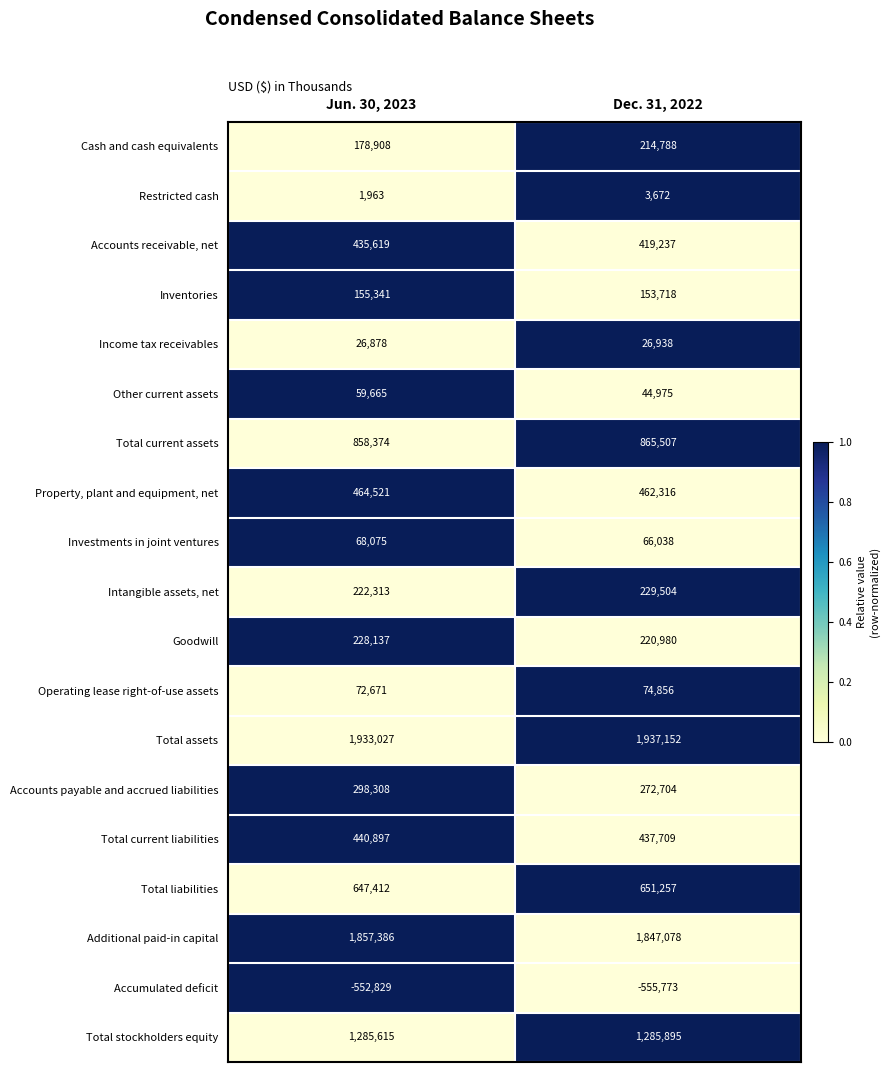

What is the approximate value of Total assets at Jun. 30, 2023, to the nearest 10?

1933030